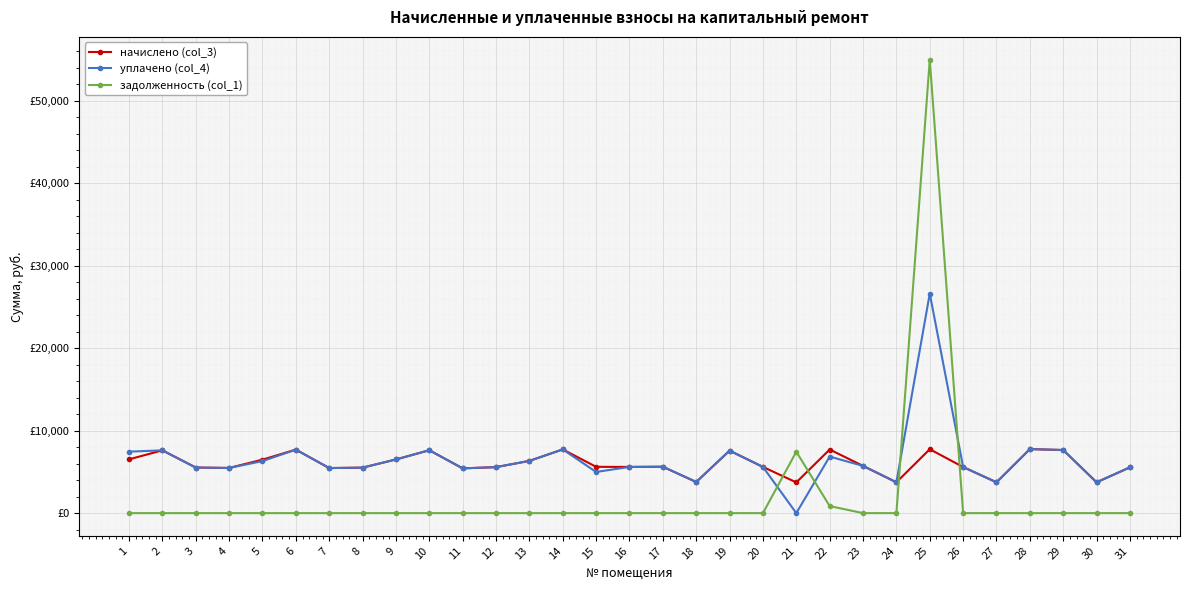

Reading left to right, extract all data points from this chart.

начислено (col_3): 6520.5	7613.5	5526.9	5477.2	6483.2	7700.4	5464.8	5514.5	6508.1	7625.9	5427.5	5576.6	6334.2	7725.2	5613.8	5601.4	5626.3	3775.7	7576.2	5601.4	3726.0	7712.8	5725.6	3738.4	7750.1	5589.0	3738.4	7762.5	7650.7	3738.4	5551.7
уплачено (col_4): 7452.6	7613.5	5526.9	5477.2	6308.1	7700.4	5464.8	5514.5	6508.1	7625.9	5427.5	5576.6	6334.2	7725.2	4990.1	5601.4	5626.3	3775.7	7576.2	5601.4	0.0	6855.8	5725.6	3738.4	26619.8	5589.0	3738.4	7762.5	7650.7	3738.4	5551.7
задолженность (col_1): 0.0	0.0	0.0	0.0	0.0	0.0	0.0	0.0	0.0	0.0	0.0	0.0	0.0	0.0	0.0	0.0	0.0	0.0	0.0	0.0	7446.0	857.0	0.0	0.0	54986.9	0.0	0.0	0.0	0.0	0.0	0.0